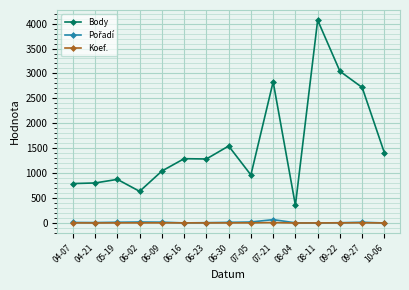

What is the smallest value displayed?

1